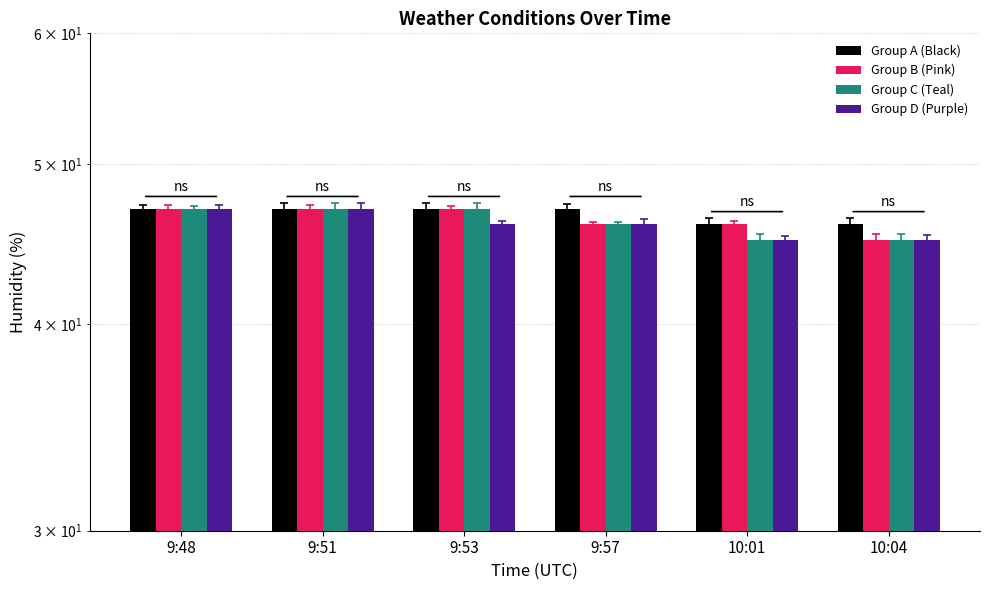

How many values in the Group A (Black) series are below 47?

2